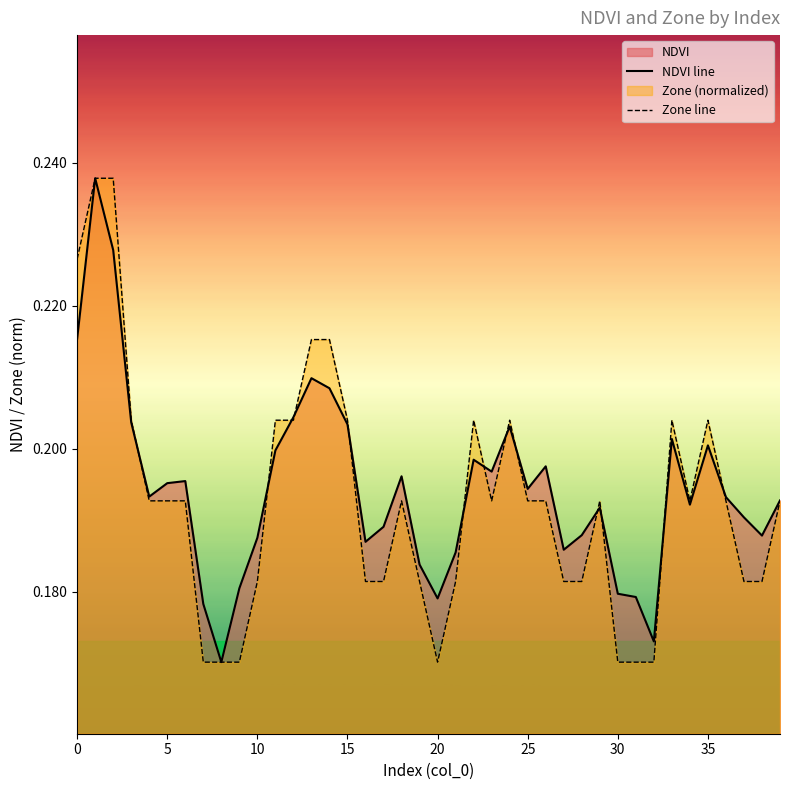

At 25, list the series in order from largest to smallest.

NDVI line, Zone line